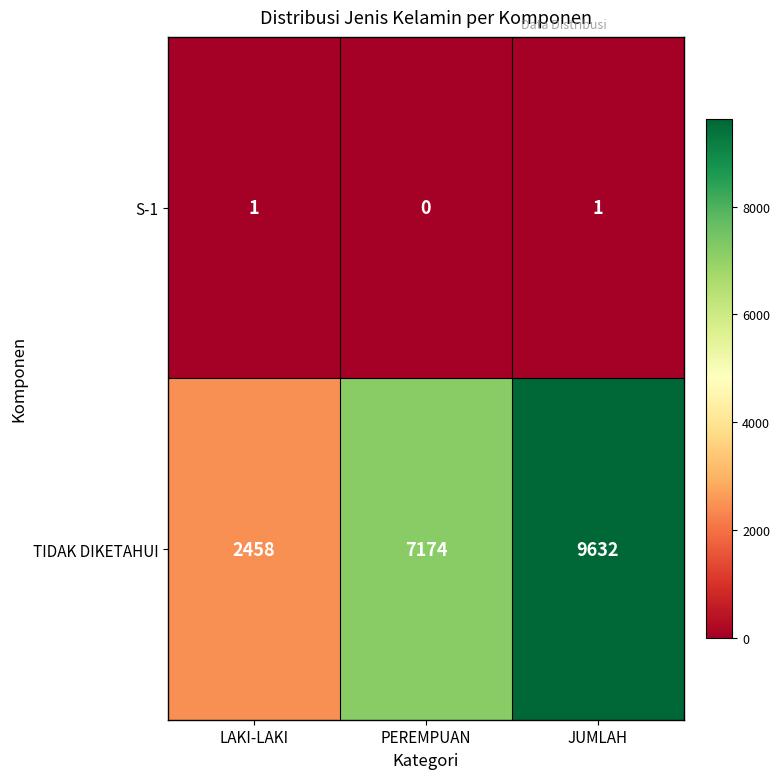

The S-1 series shows 1 at JUMLAH. True or false?

True